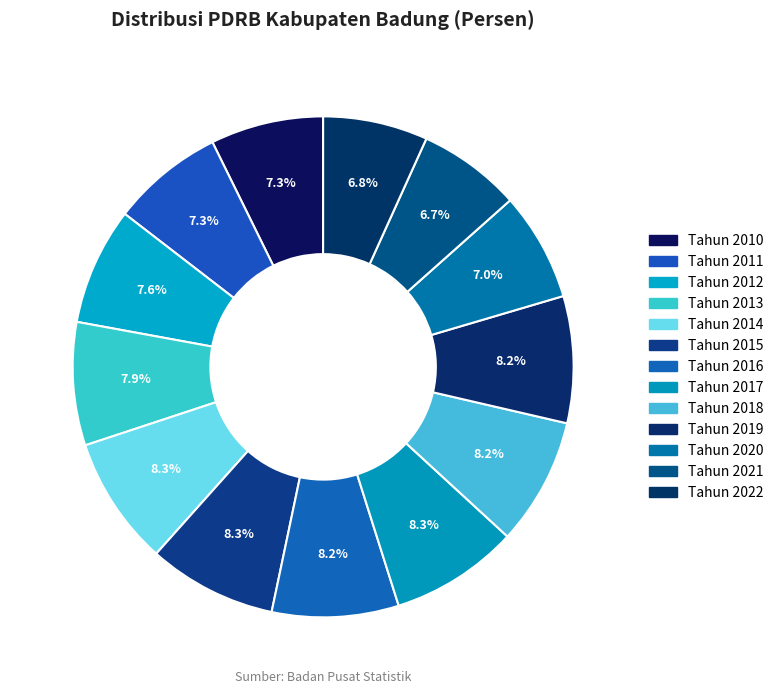

Which slice is the largest?

Tahun 2014